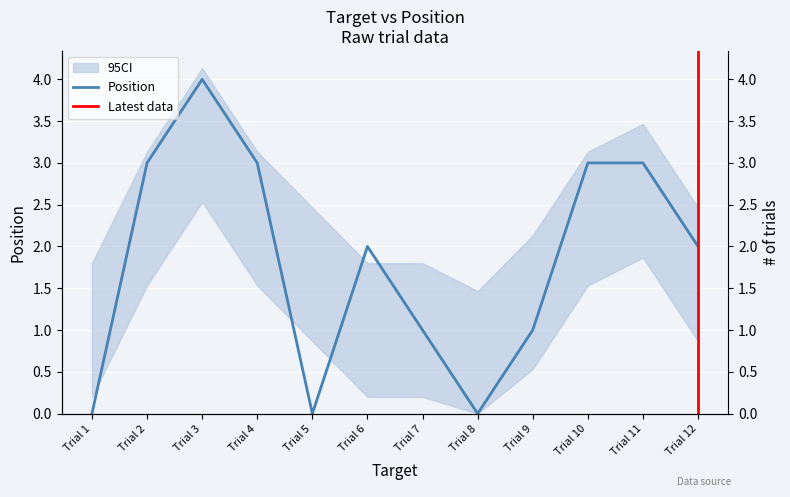

Is it true that the value at 1 is 3?

True